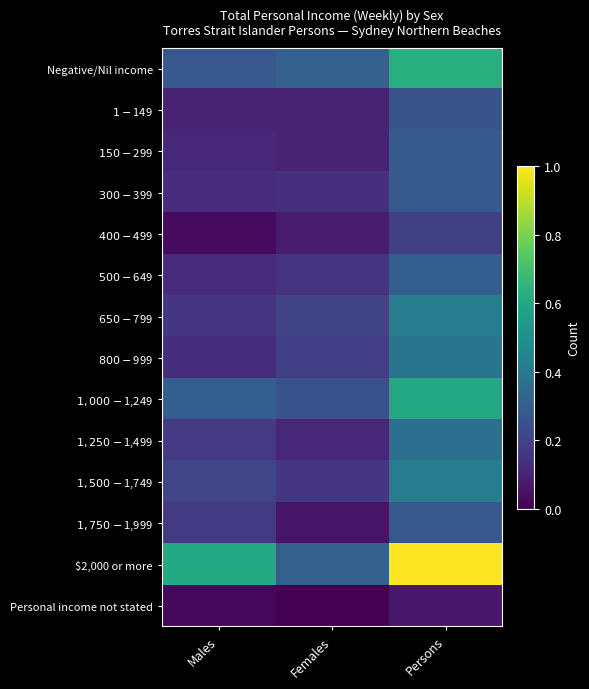

At which category is the sum across all series the highest?

Persons